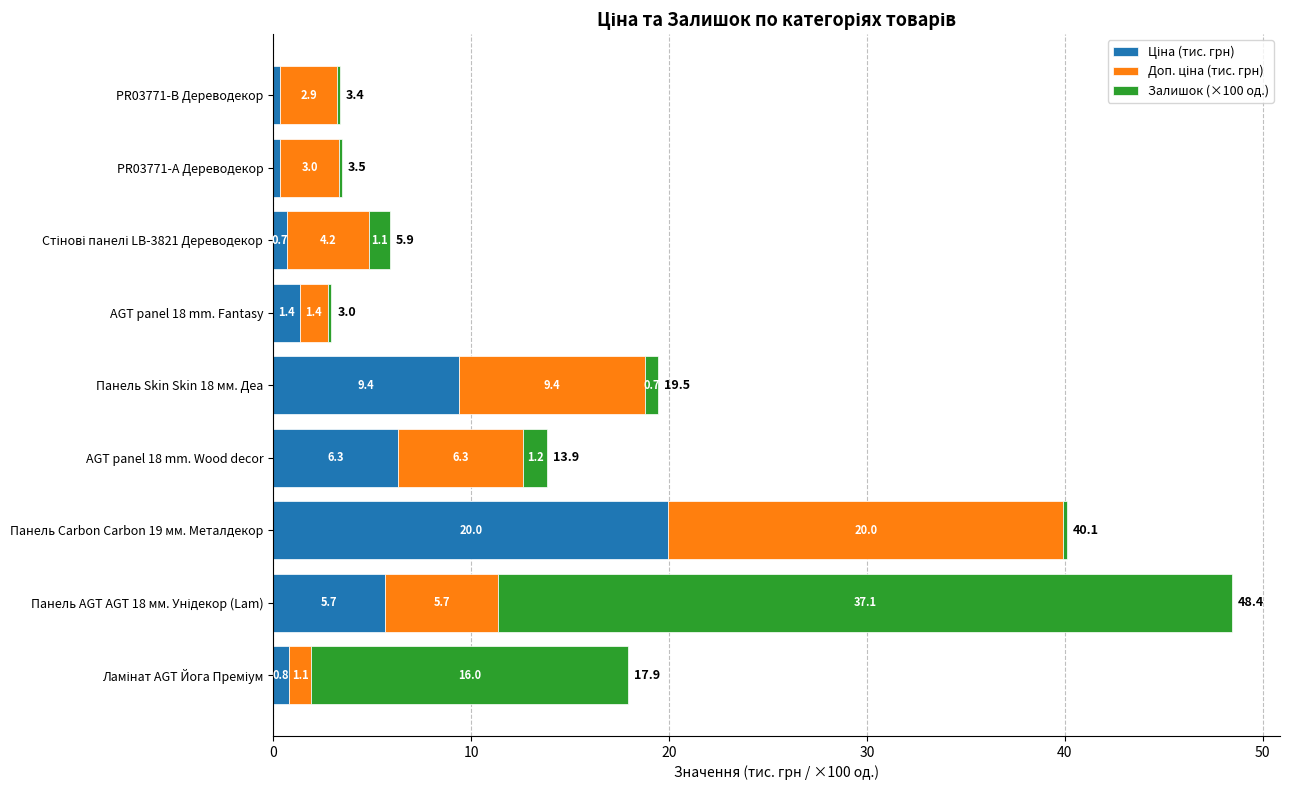

How many categories are shown in the chart?

9